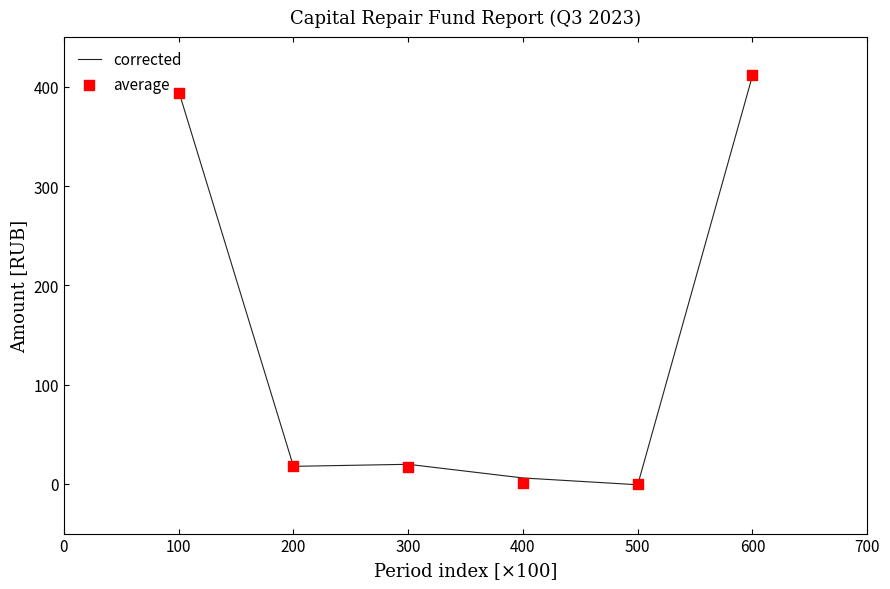

Which series reaches the maximum Y coordinate?

average